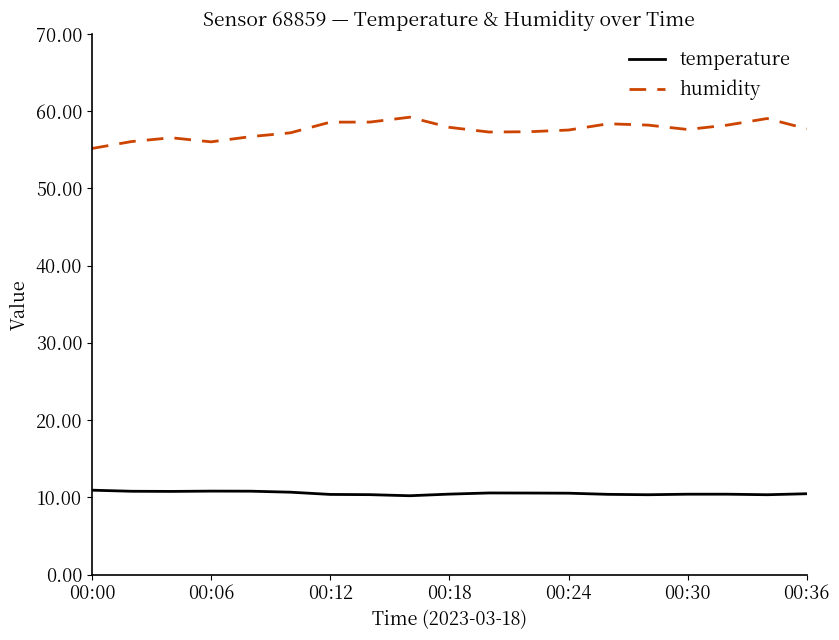

What is the maximum value shown in the chart?

59.2